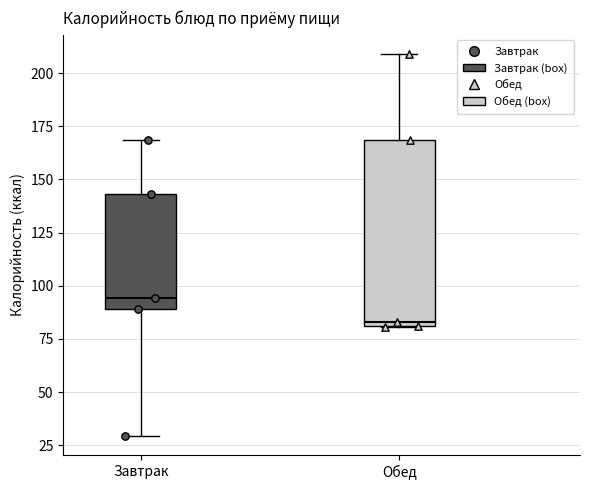

Which box is the tallest, from its lower edge to its upper edge?

Обед